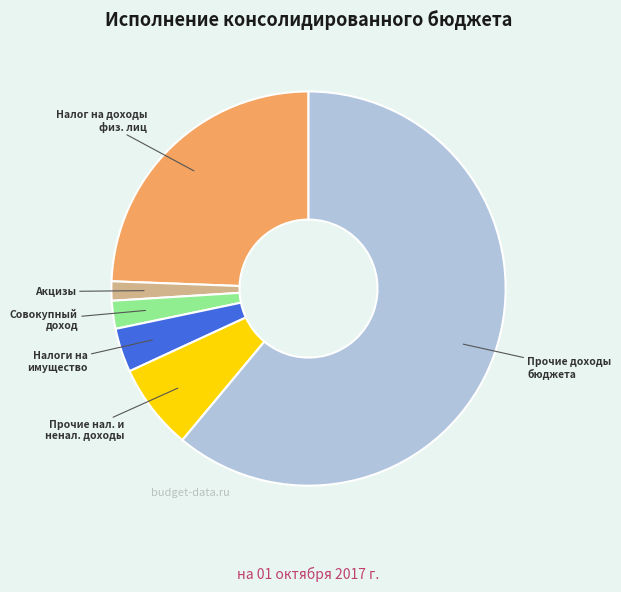

Is there a majority slice in this chart?

Yes